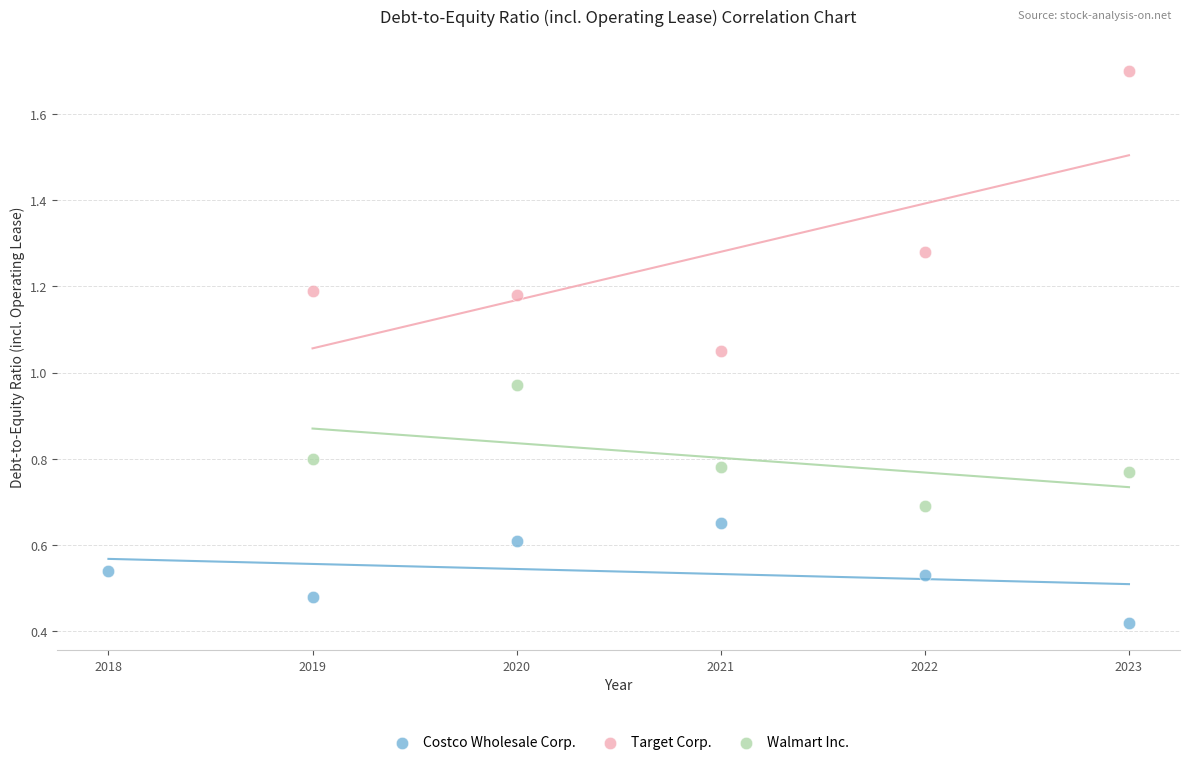

Which series reaches the maximum Y coordinate?

Target Corp.